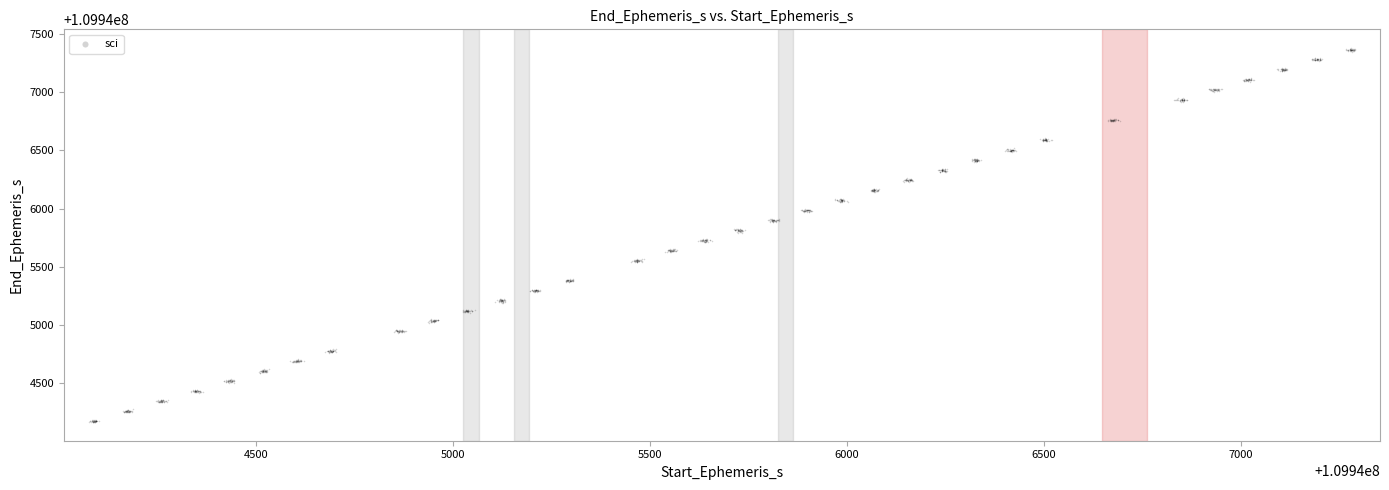

How many points are shown in the scatter plot?

1360